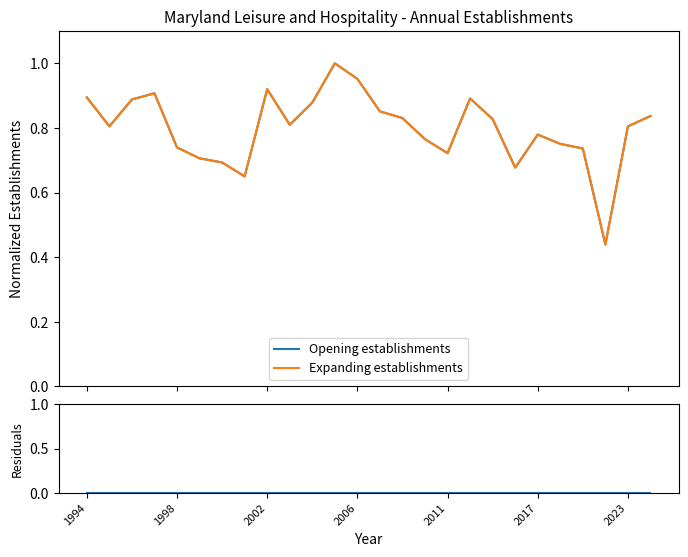

Does the chart display data point markers on the line(s)?

No